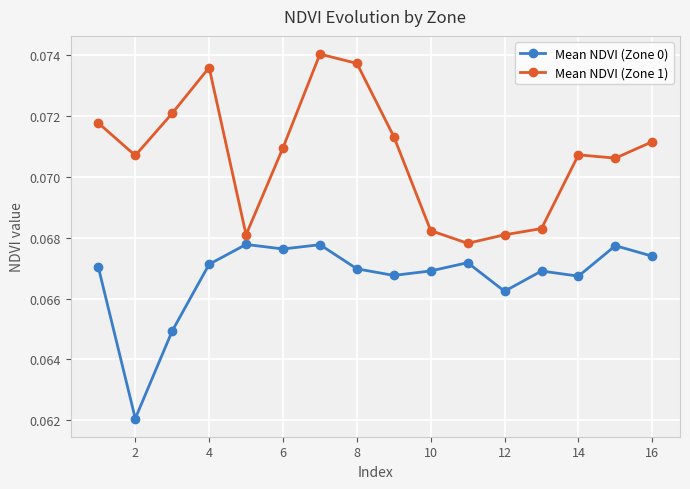

List the series in order of their peak value, lowest first.

Mean NDVI (Zone 0), Mean NDVI (Zone 1)